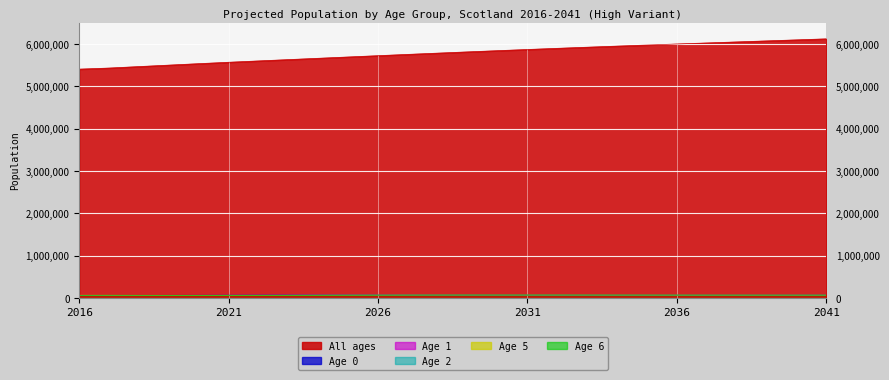

Where is Age 1 nearest to the value 59409?

2020